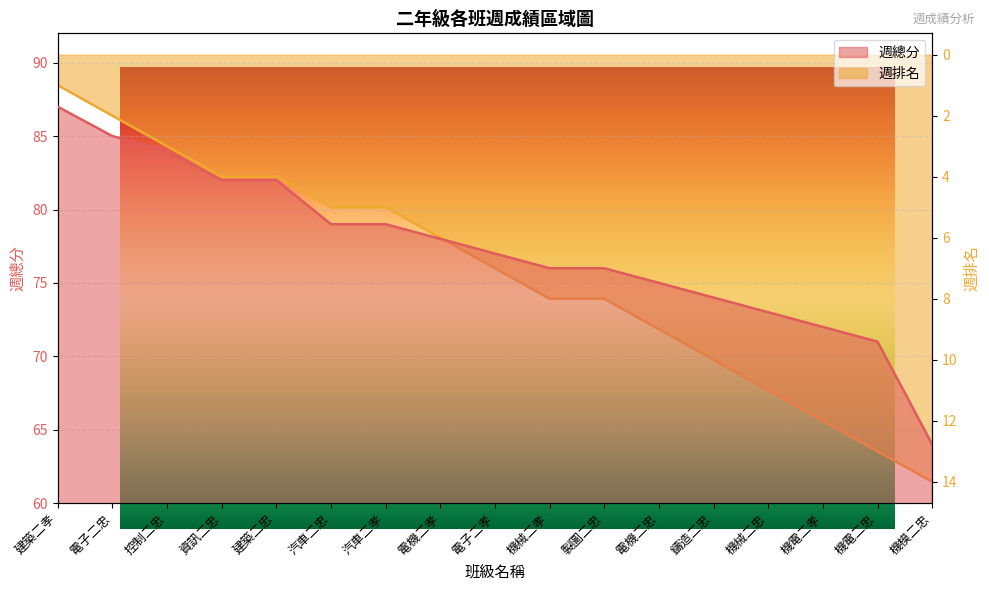

True or false: 週排名 has a value of 21 at 機模二忠.

False